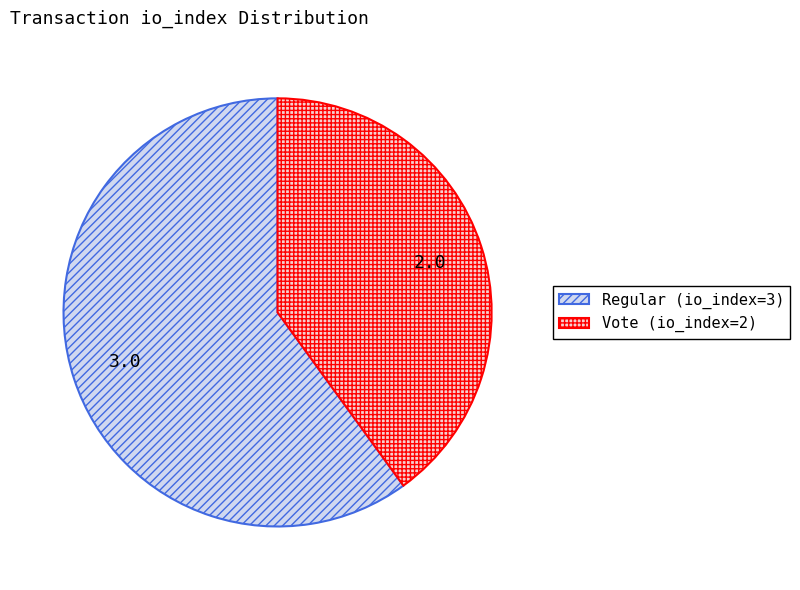

Which slice is the smallest?

Vote (io_index=2)